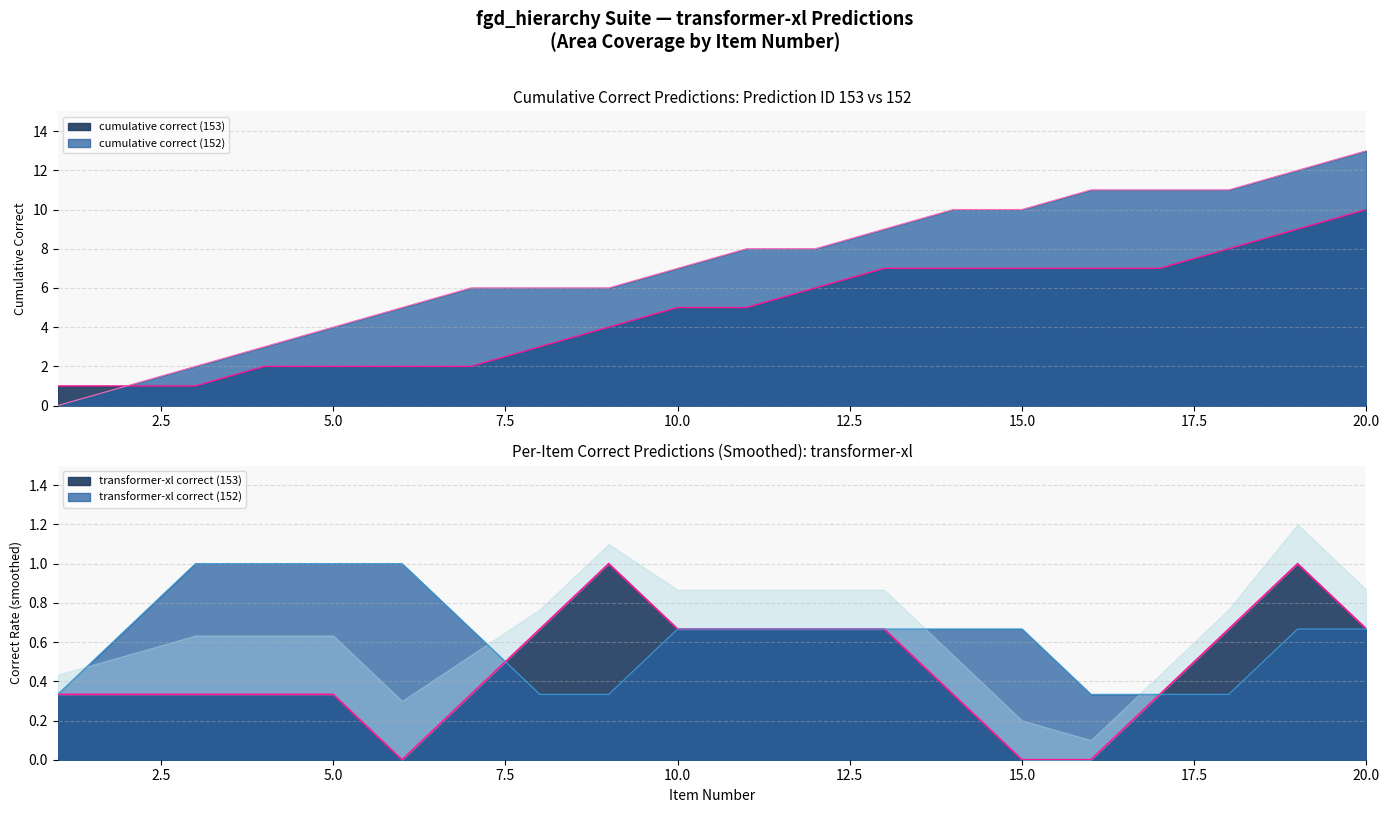

What is the spread (max minus min) of values at 17?

4